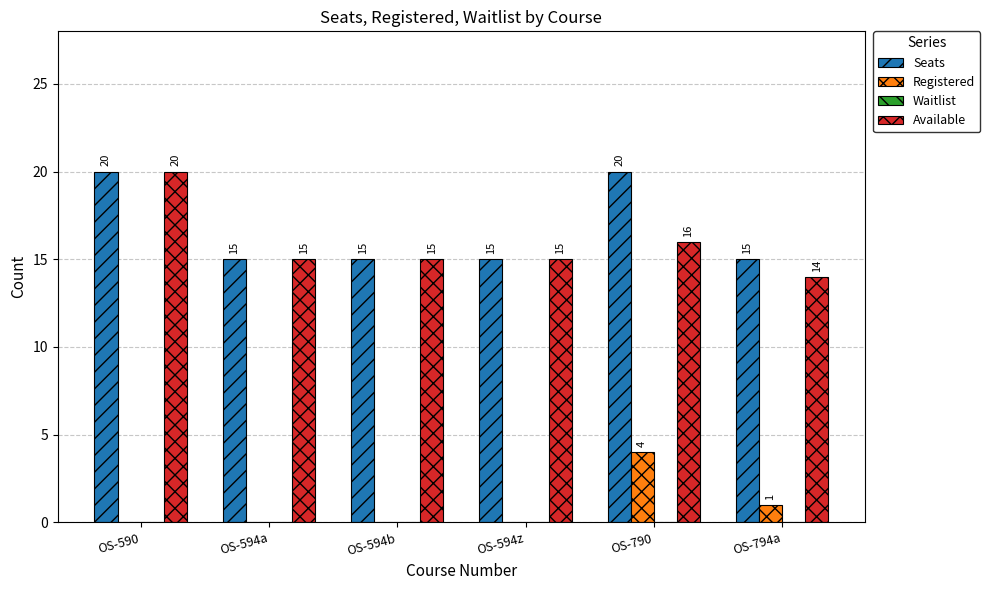

At which label is Registered closest to 2?

OS-794a